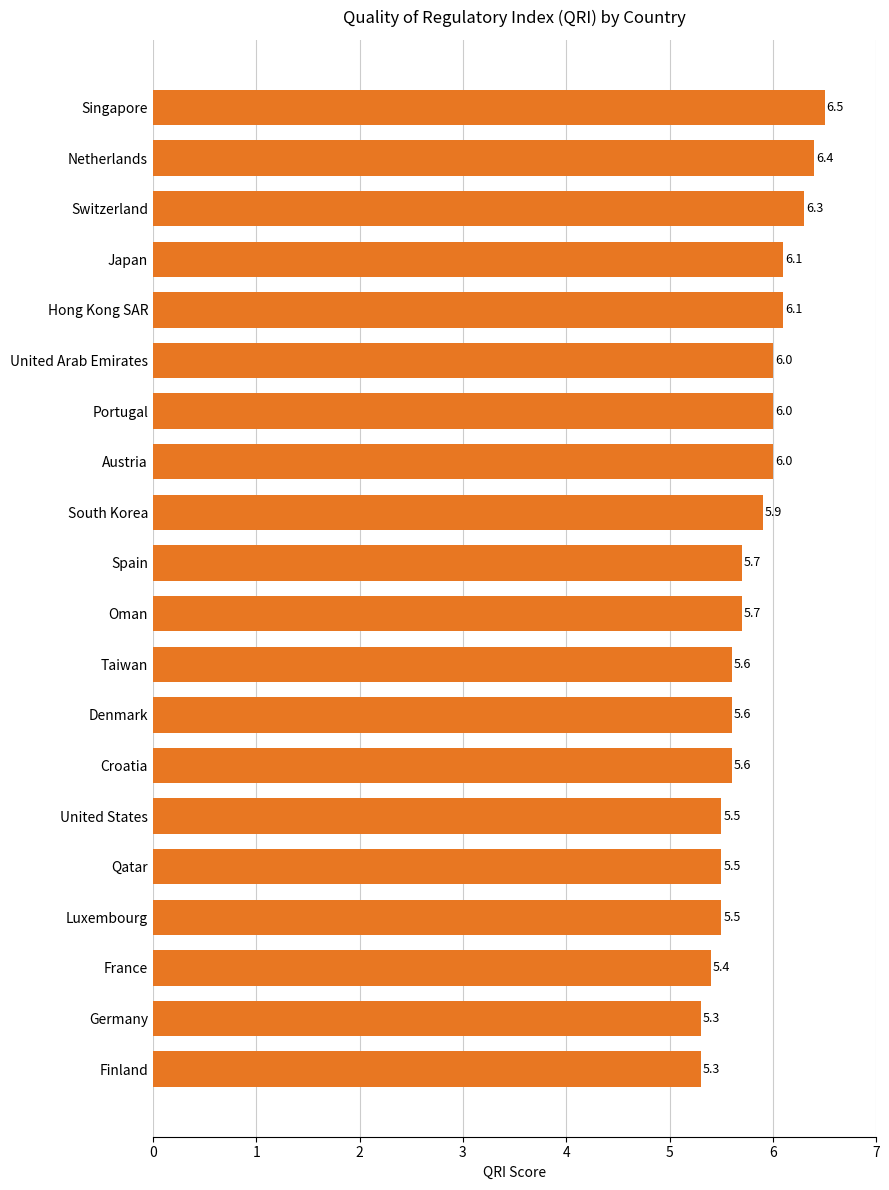

Which category has the highest value across all series?

Singapore